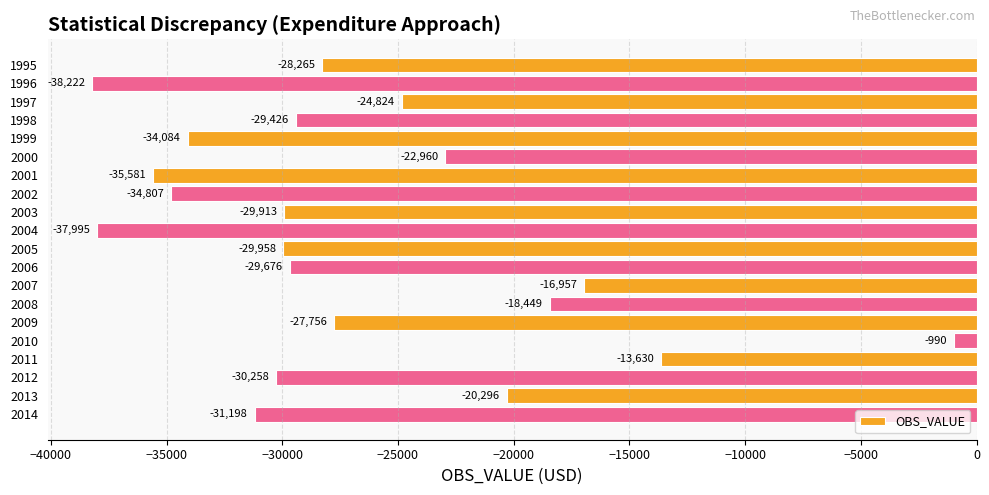

Reading bottom to top, list all the values displayed in this chart.

-31198	-20296	-30258	-13630	-990	-27756	-18449	-16957	-29676	-29958	-37995	-29913	-34807	-35581	-22960	-34084	-29426	-24824	-38222	-28265